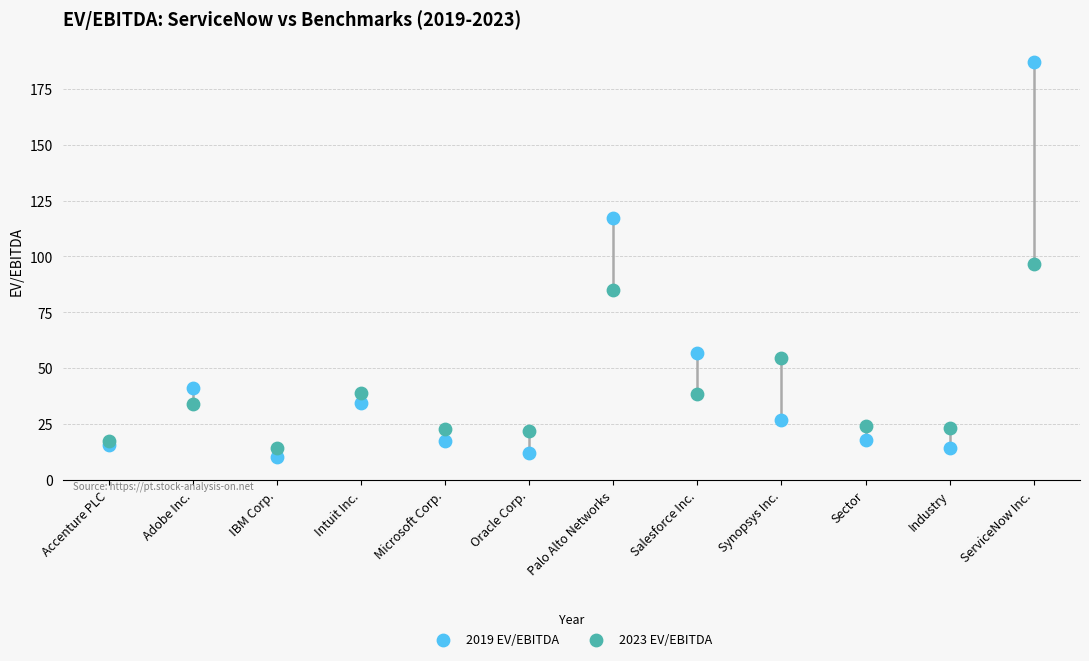

Which series reaches the maximum Y coordinate?

2019 EV/EBITDA